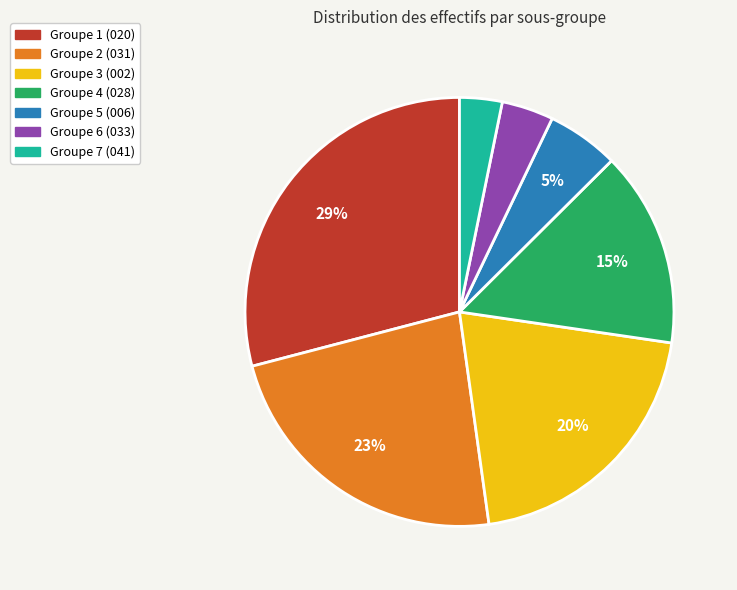

Is there a majority slice in this chart?

No